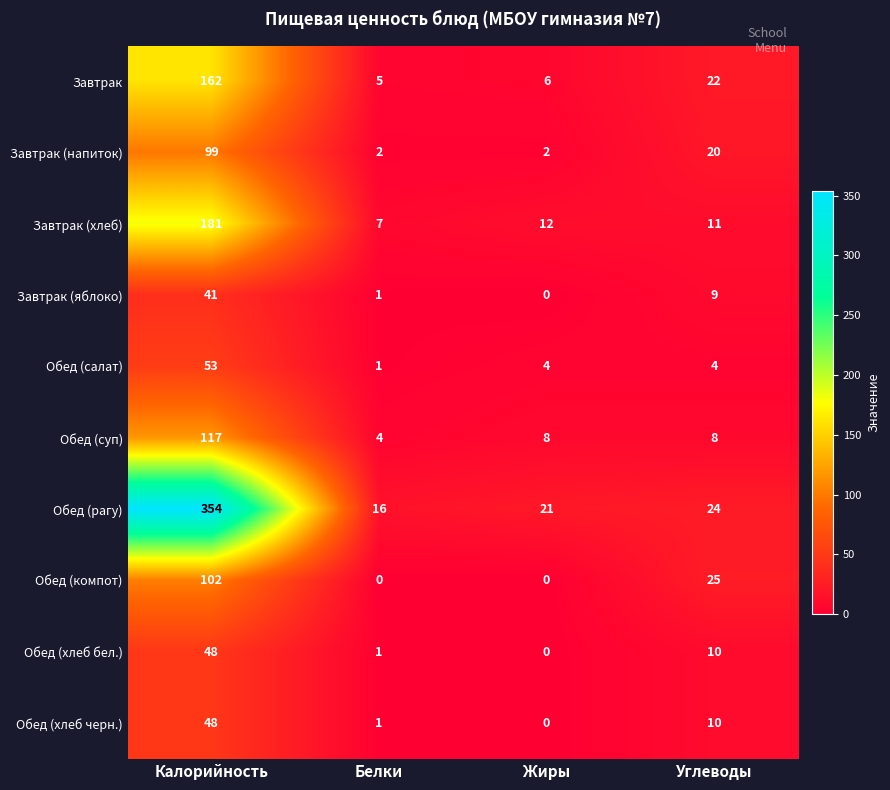

How many positive values does the Завтрак (яблоко) series have?

3